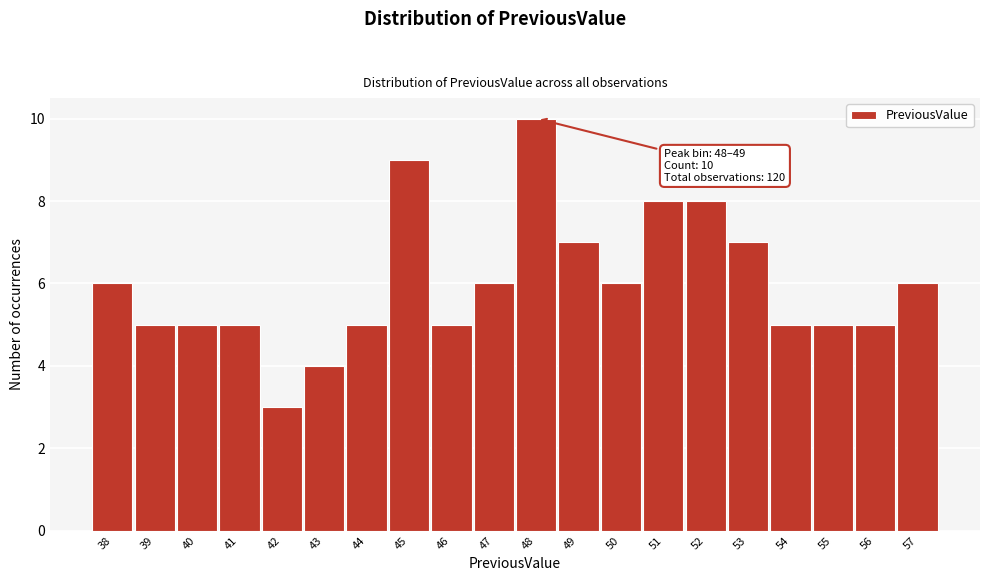

Reading right to left, extract all data points from this chart.

6	5	5	5	7	8	8	6	7	10	6	5	9	5	4	3	5	5	5	6